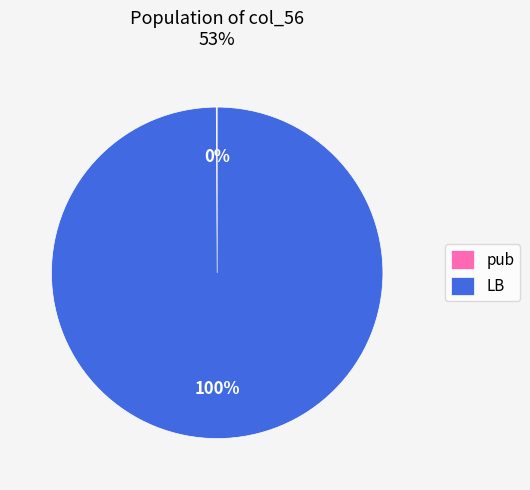

True or false: LB accounts for 95% of the total.

False